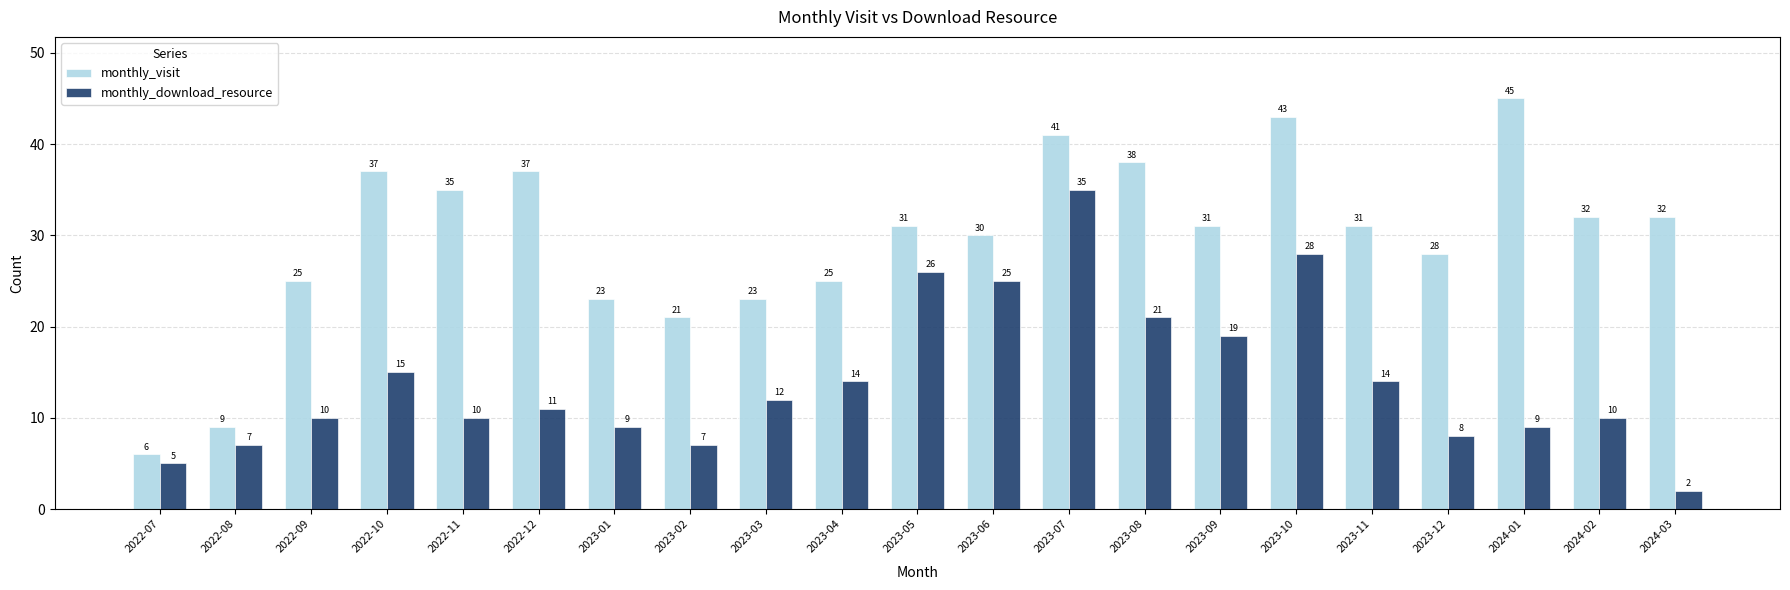

At which category is the sum across all series the highest?

2023-07